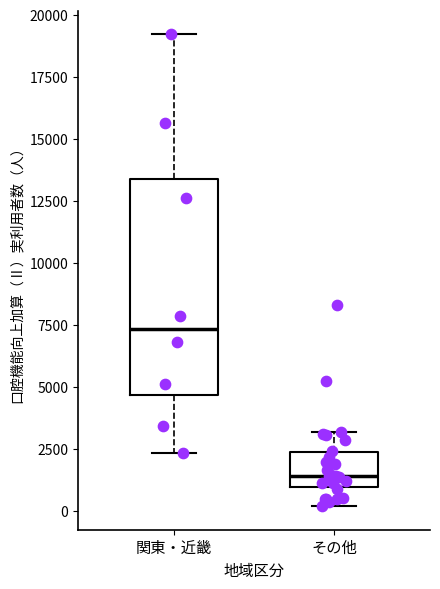

Reading left to right, transcribe this box plot: for each box, give where its median line is, the range the box spans, and where its two whiskers end, as read against the y-axis. The values are not printed on the chart, so give them approximately, as read against the axis.

関東・近畿: median 7500, box 4500 to 13500, whiskers 2500 to 19000
その他: median 1500, box 1000 to 2500, whiskers 0 to 3000